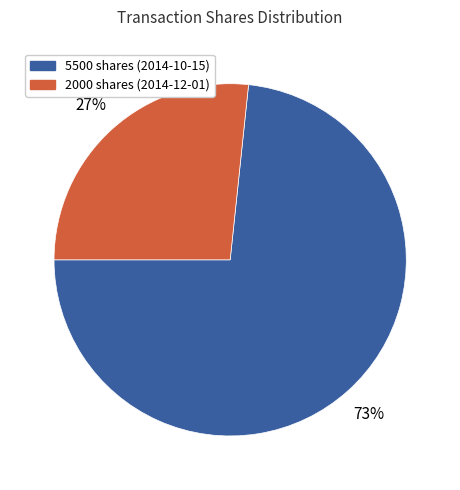

Which category has the biggest portion of the pie?

5500